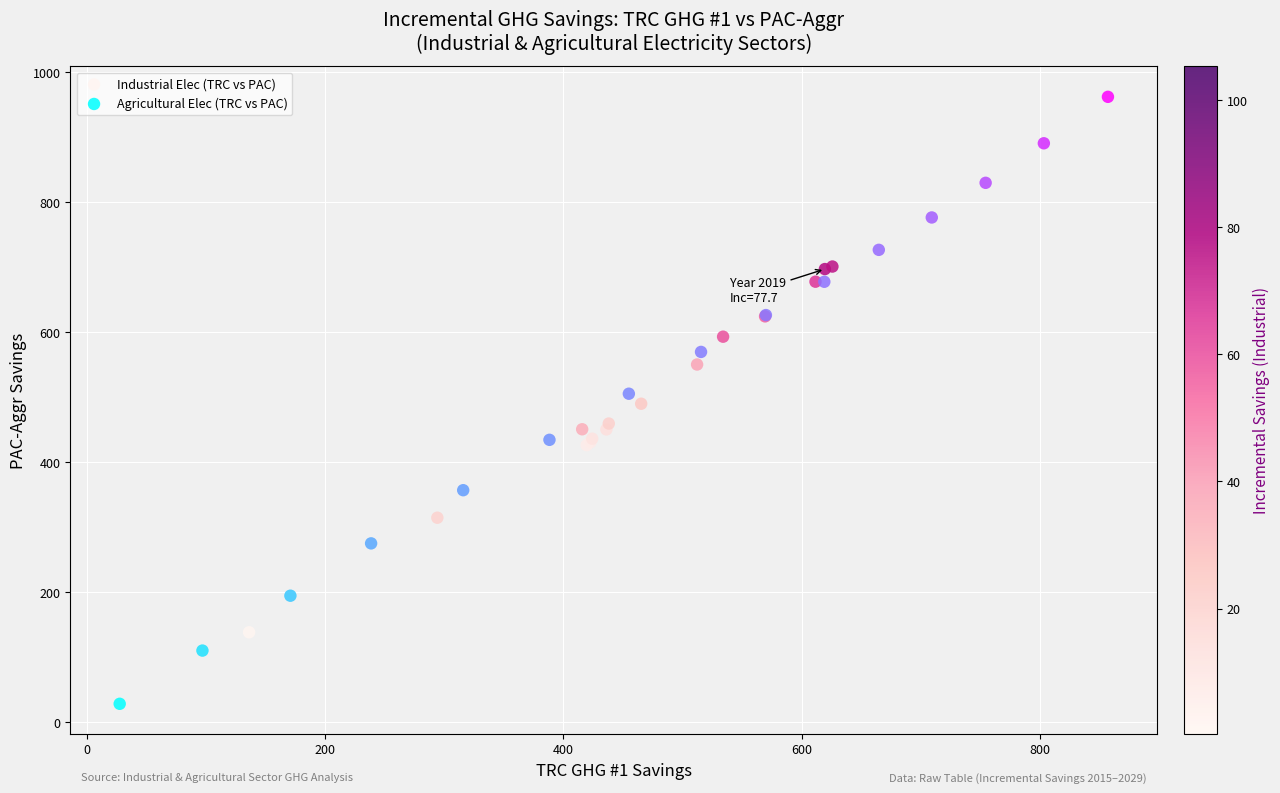

Which series has the largest Y range (max minus min)?

Agricultural Elec (TRC vs PAC)